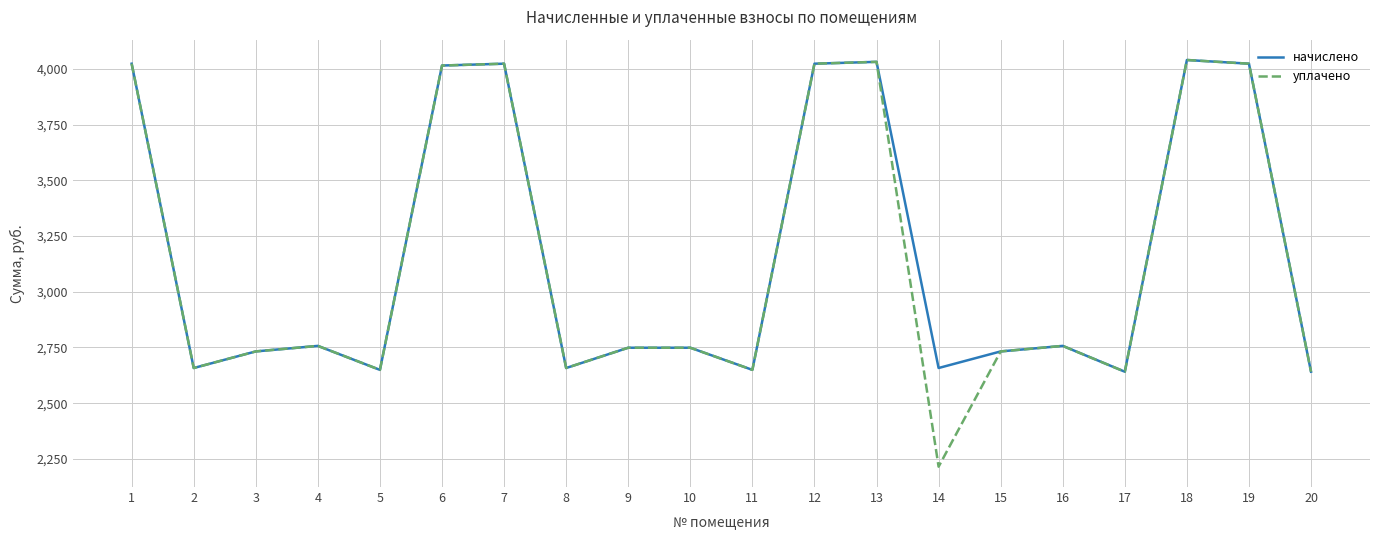

At which category does начислено reach its first local peak?

4